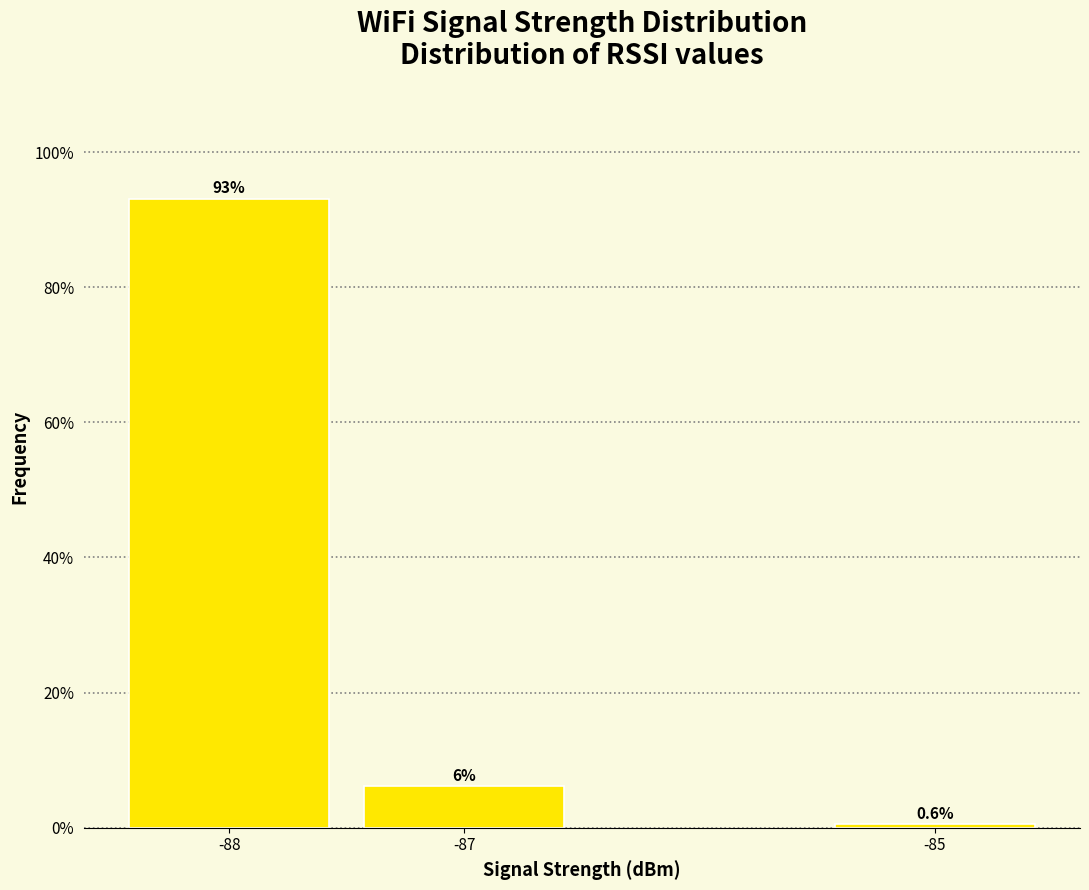

What is the value of the 3rd bar from the left?

0.6